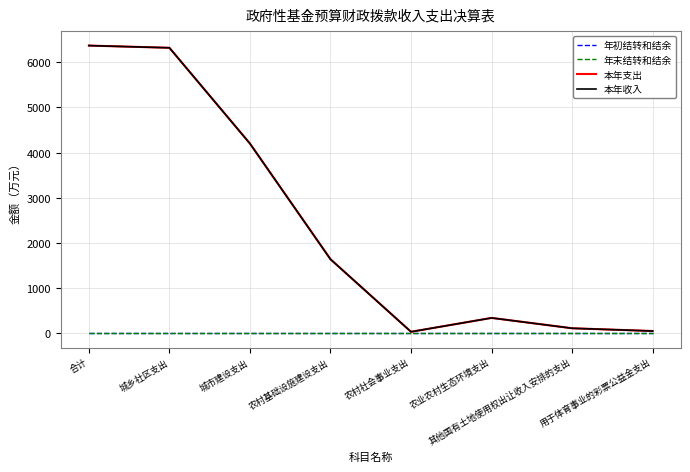

Is this an area chart (filled region under the line)?

No